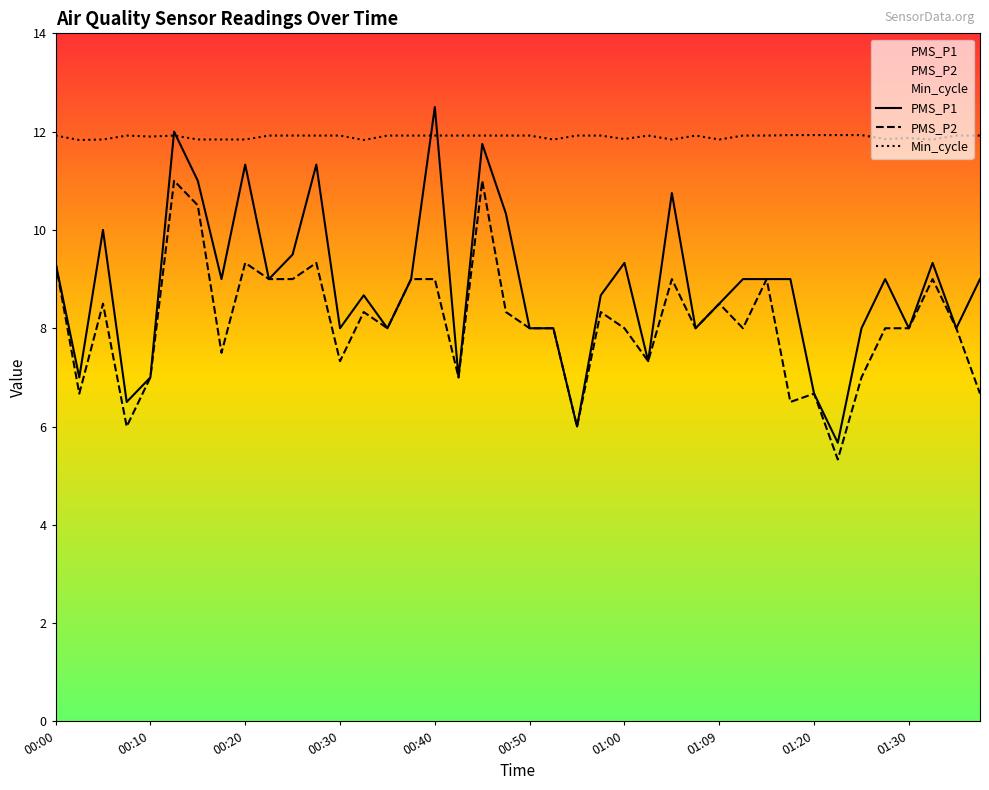

What is the sum of all PMS_P1 values?

353.5